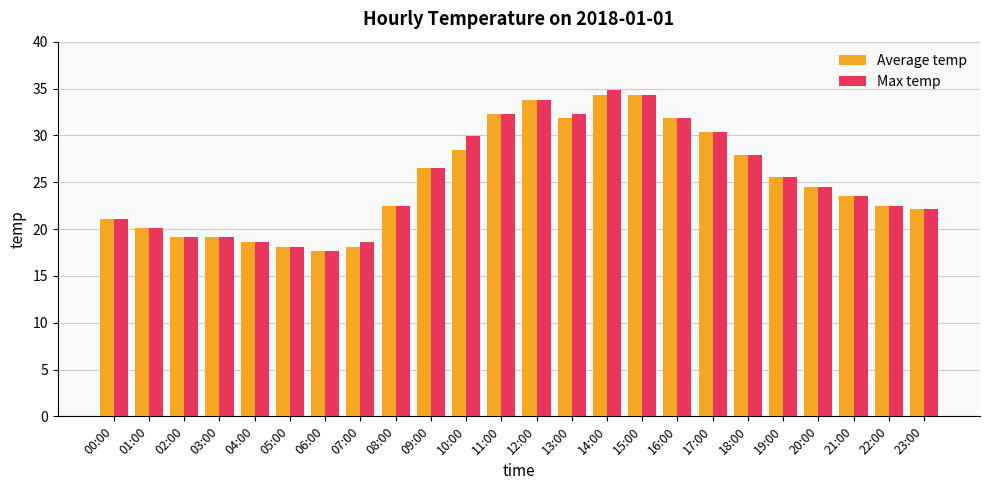

The value of Max temp at 06:00 is 17.6. True or false?

True